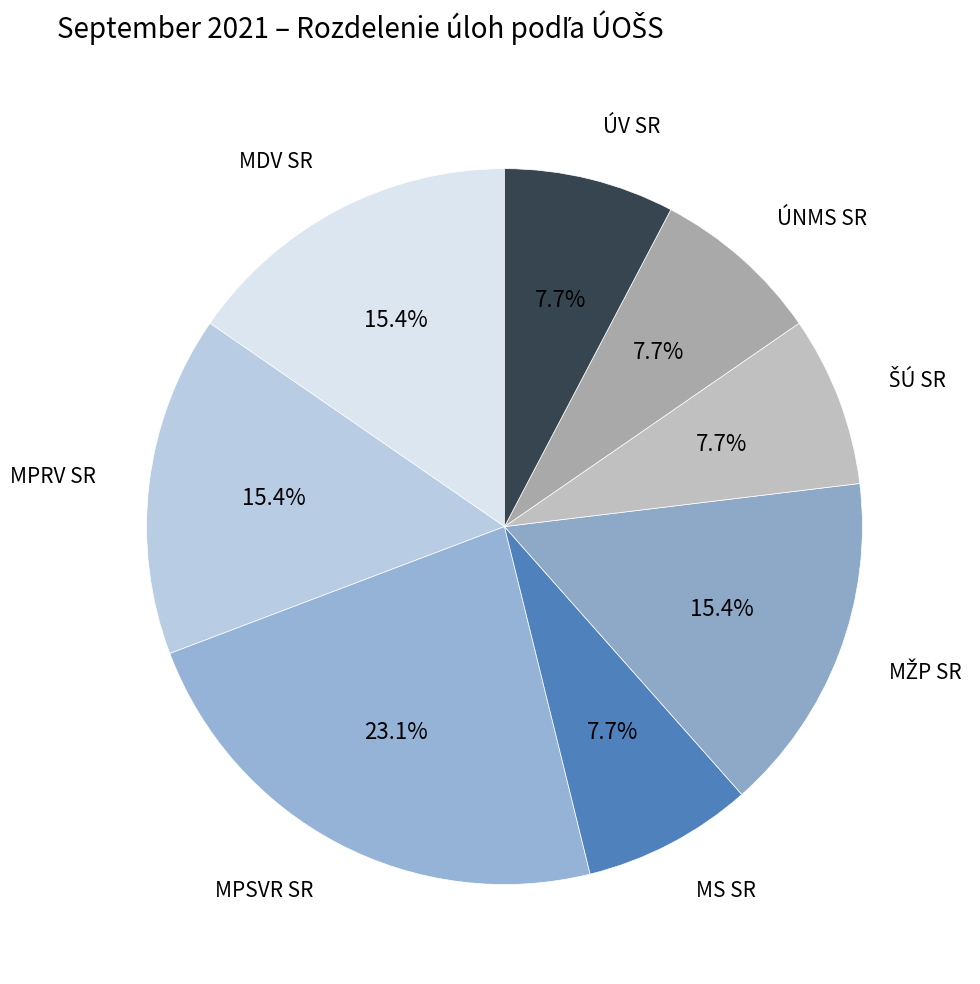

Count the number of slices in the pie.

8